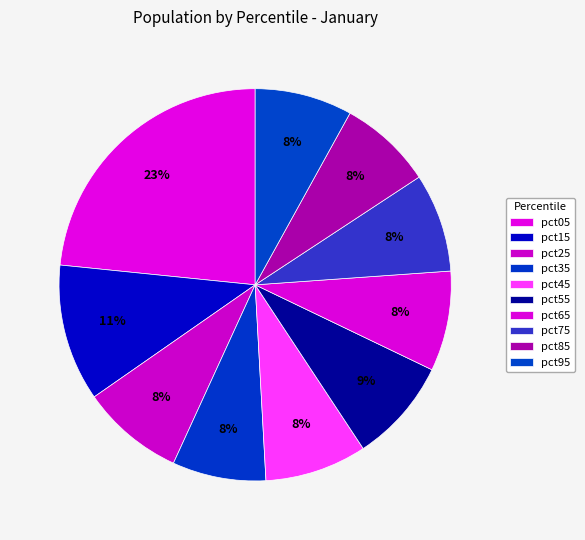

Count the number of slices in the pie.

10